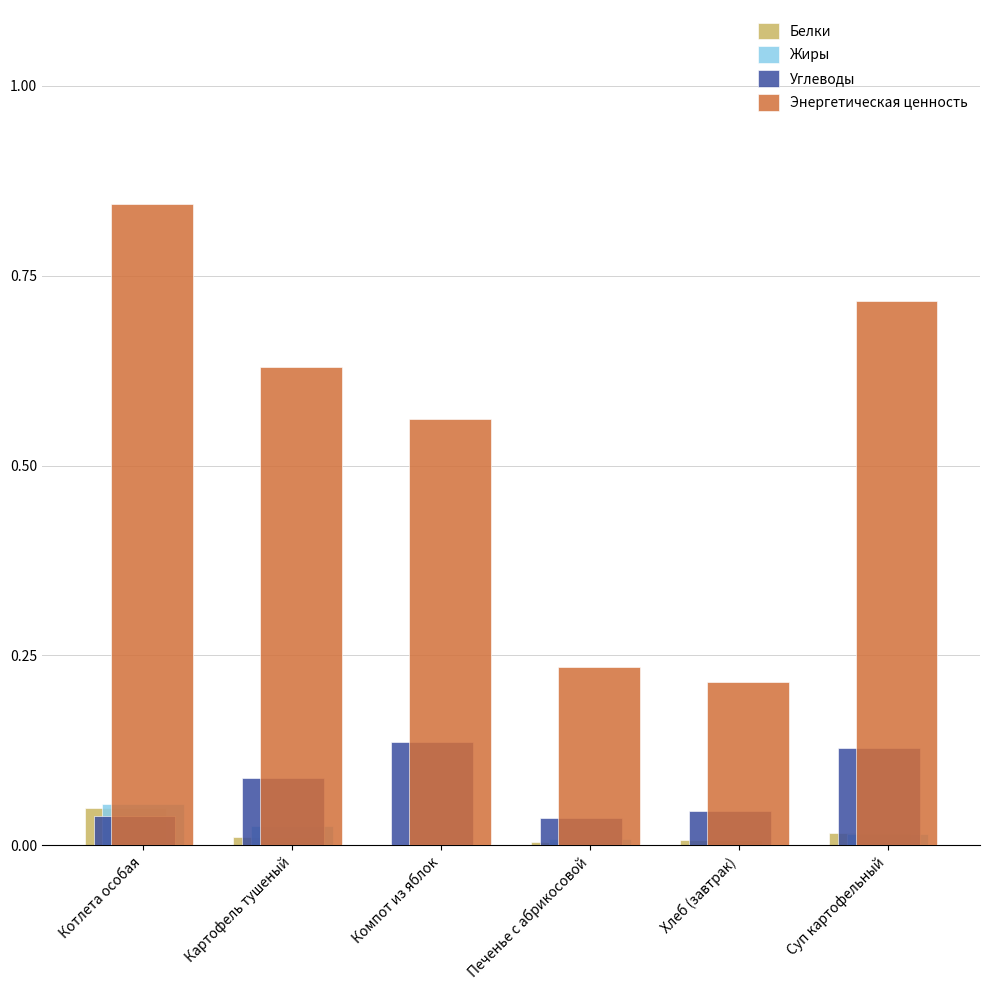

At which category is the sum across all series the highest?

Котлета особая